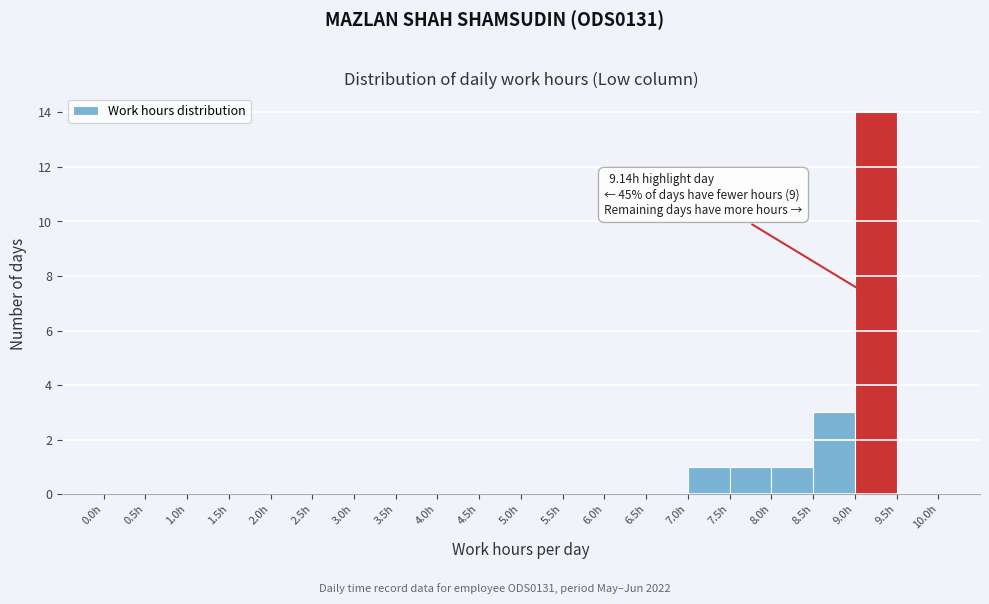

Over which range of the x-axis is the bar tallest?

9.0 to 9.5